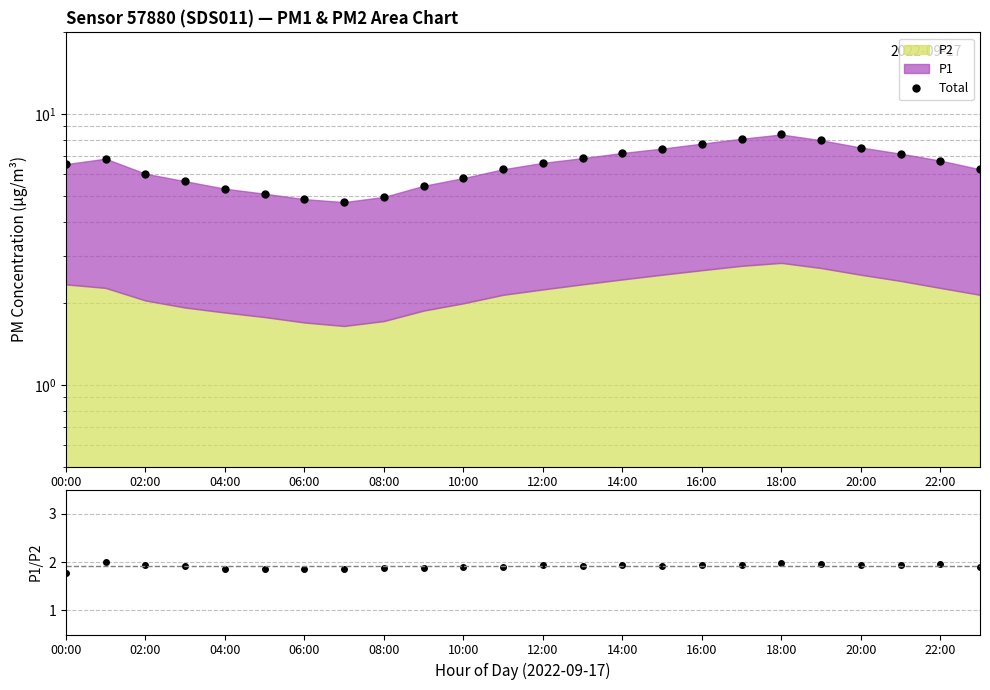

Which label corresponds to the smallest value in the chart?

00:00